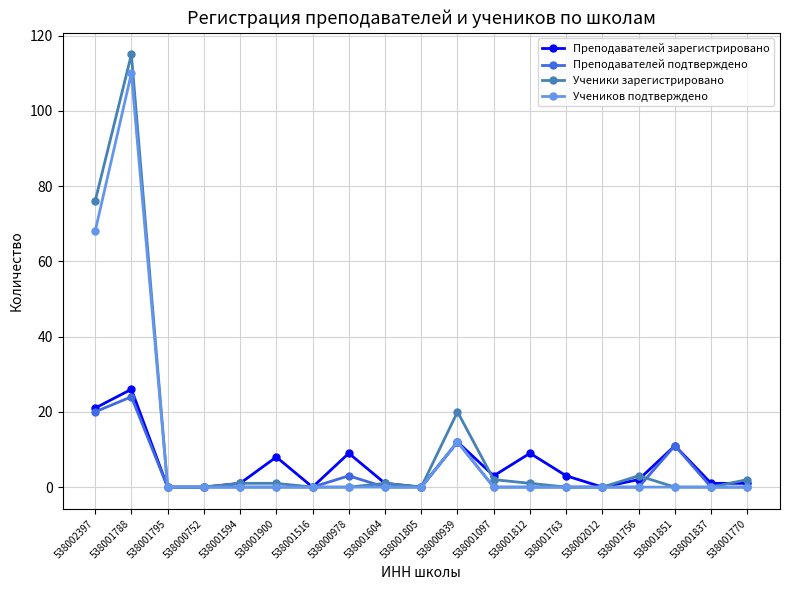

Reading right to left, what are all the values shown in this chart?

Преподавателей зарегистрировано: 538001770=1	538001837=1	538001851=11	538001756=2	538002012=0	538001763=3	538001812=9	538001097=3	538000939=12	538001805=0	538001604=1	538000978=9	538001516=0	538001900=8	538001594=1	538000752=0	538001795=0	538001788=26	538002397=21
Преподавателей подтверждено: 538001770=0	538001837=0	538001851=11	538001756=0	538002012=0	538001763=0	538001812=0	538001097=0	538000939=12	538001805=0	538001604=0	538000978=3	538001516=0	538001900=0	538001594=0	538000752=0	538001795=0	538001788=24	538002397=20
Ученики зарегистрировано: 538001770=2	538001837=0	538001851=0	538001756=3	538002012=0	538001763=0	538001812=1	538001097=2	538000939=20	538001805=0	538001604=1	538000978=0	538001516=0	538001900=1	538001594=1	538000752=0	538001795=0	538001788=115	538002397=76
Учеников подтверждено: 538001770=0	538001837=0	538001851=0	538001756=0	538002012=0	538001763=0	538001812=0	538001097=0	538000939=12	538001805=0	538001604=0	538000978=0	538001516=0	538001900=0	538001594=0	538000752=0	538001795=0	538001788=110	538002397=68